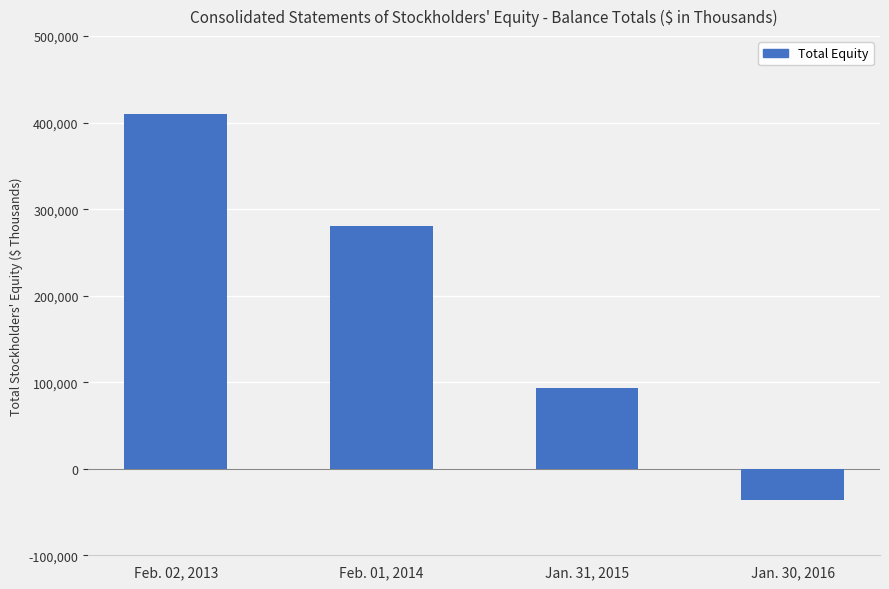

What is the label of the 1st bar from the left?

Feb. 02, 2013